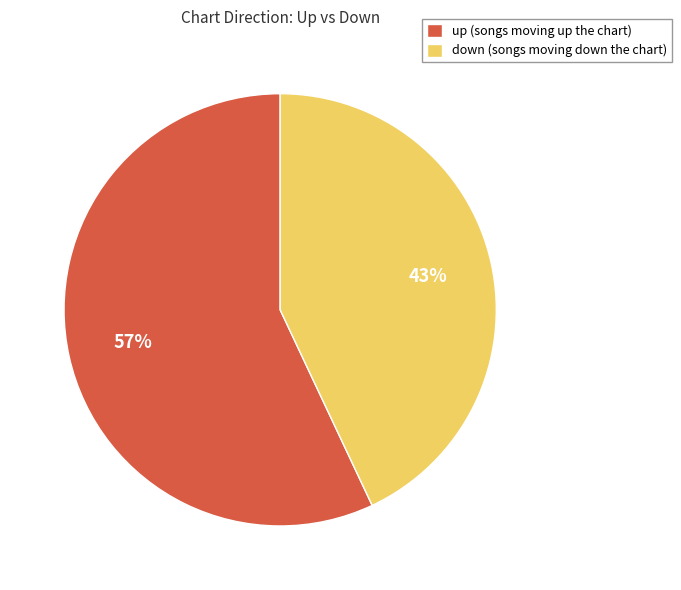

How many slices are in this pie chart?

2